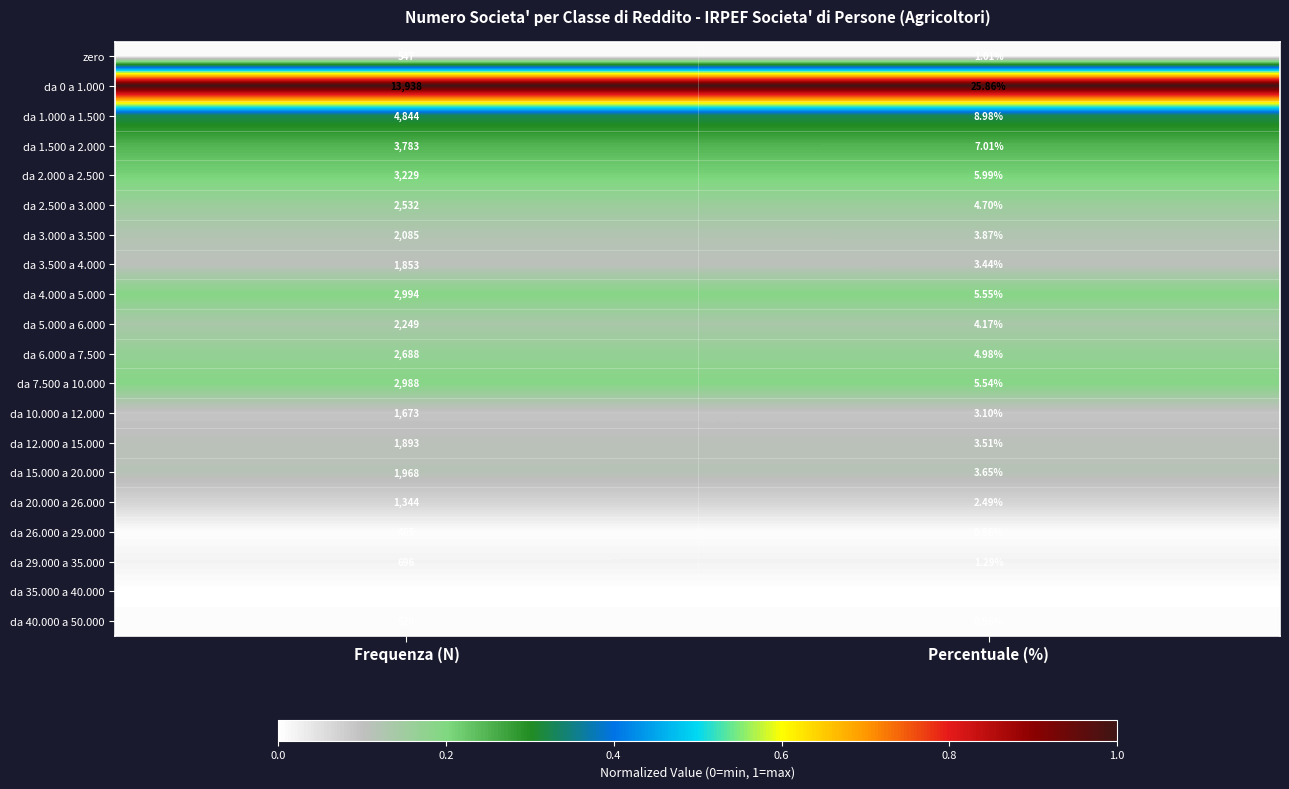

Which series changed the most between Frequenza (N) and Percentuale (%)?

da 0 a 1.000